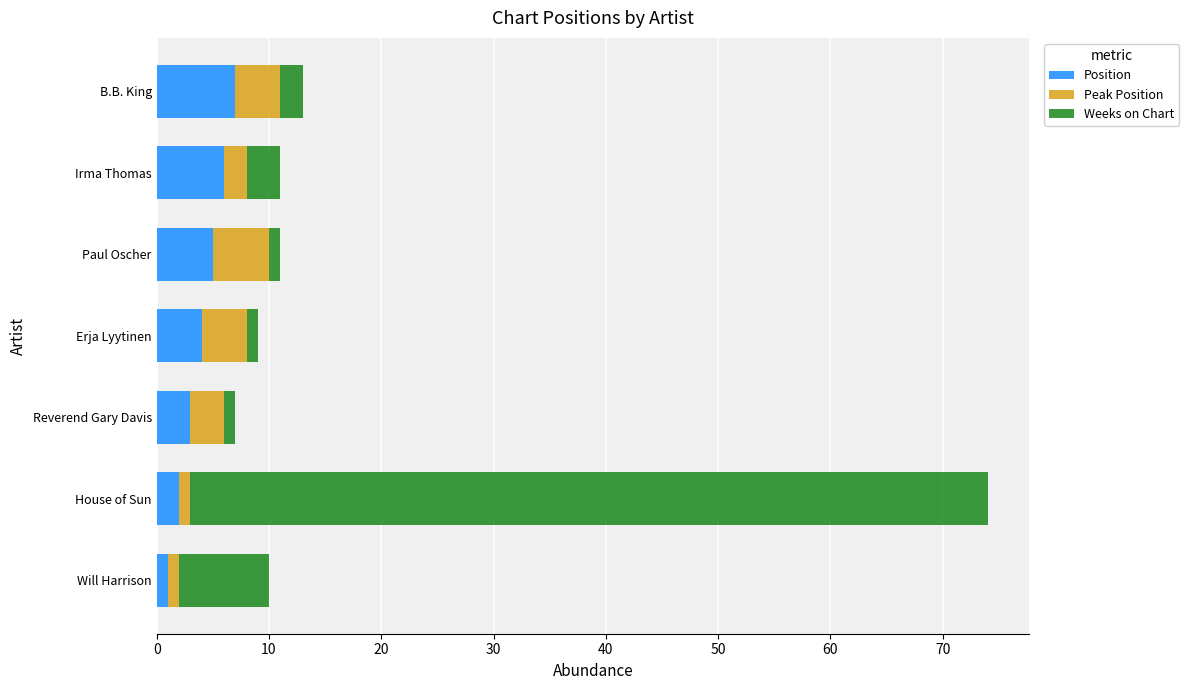

The Position series shows 2 at House of Sun. True or false?

True